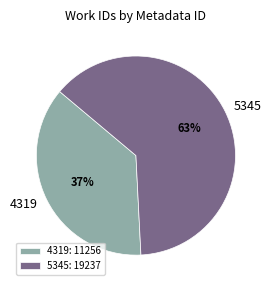

Is it true that 4319 is 49% of the pie?

False